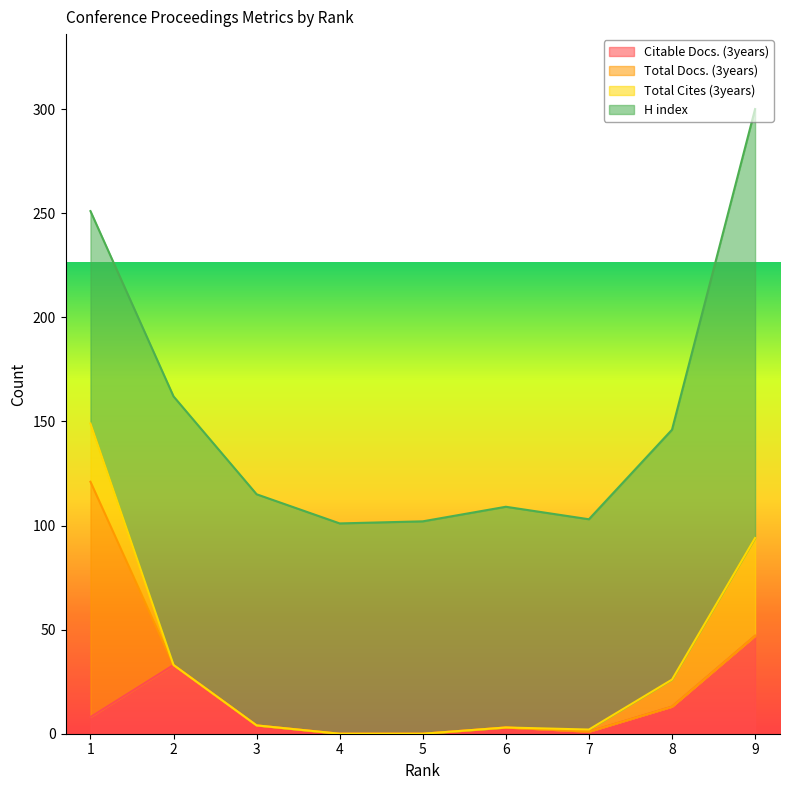

How many data points does each series have?

9